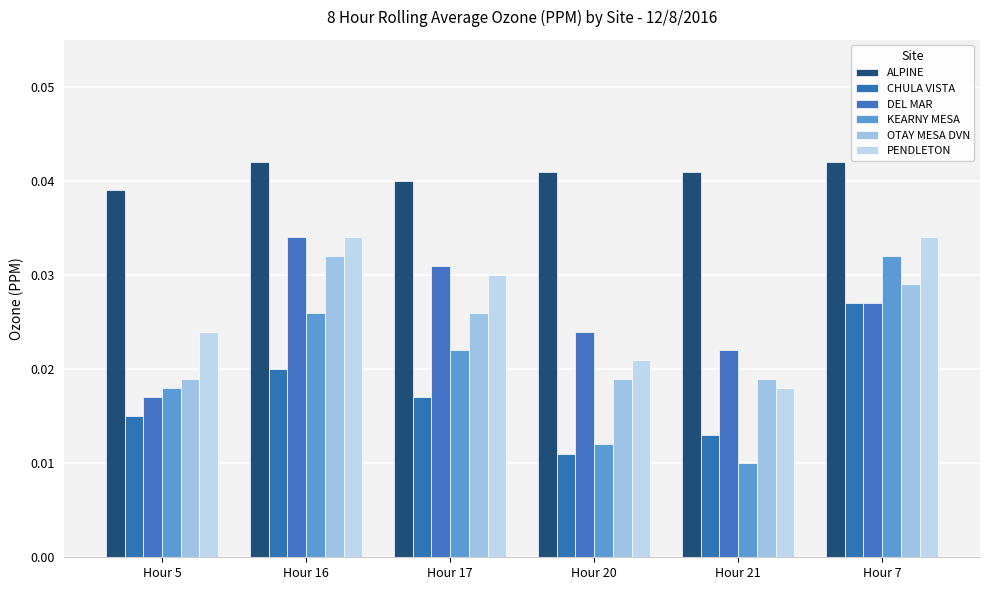

How many groups of bars are there?

6